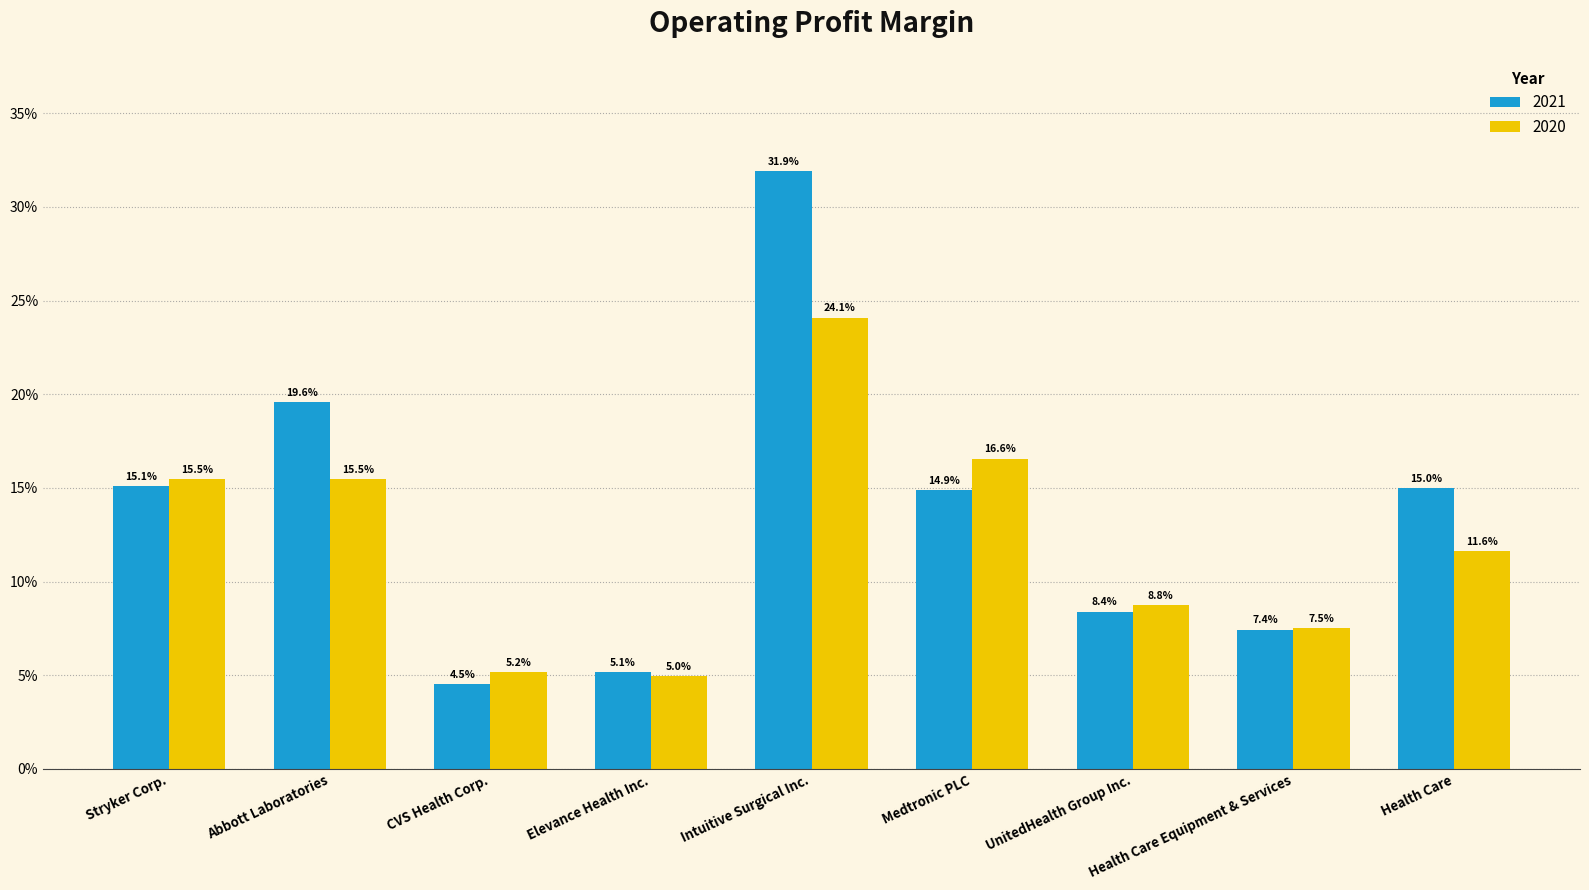

List the series in order of their overall mean, lowest first.

2020, 2021